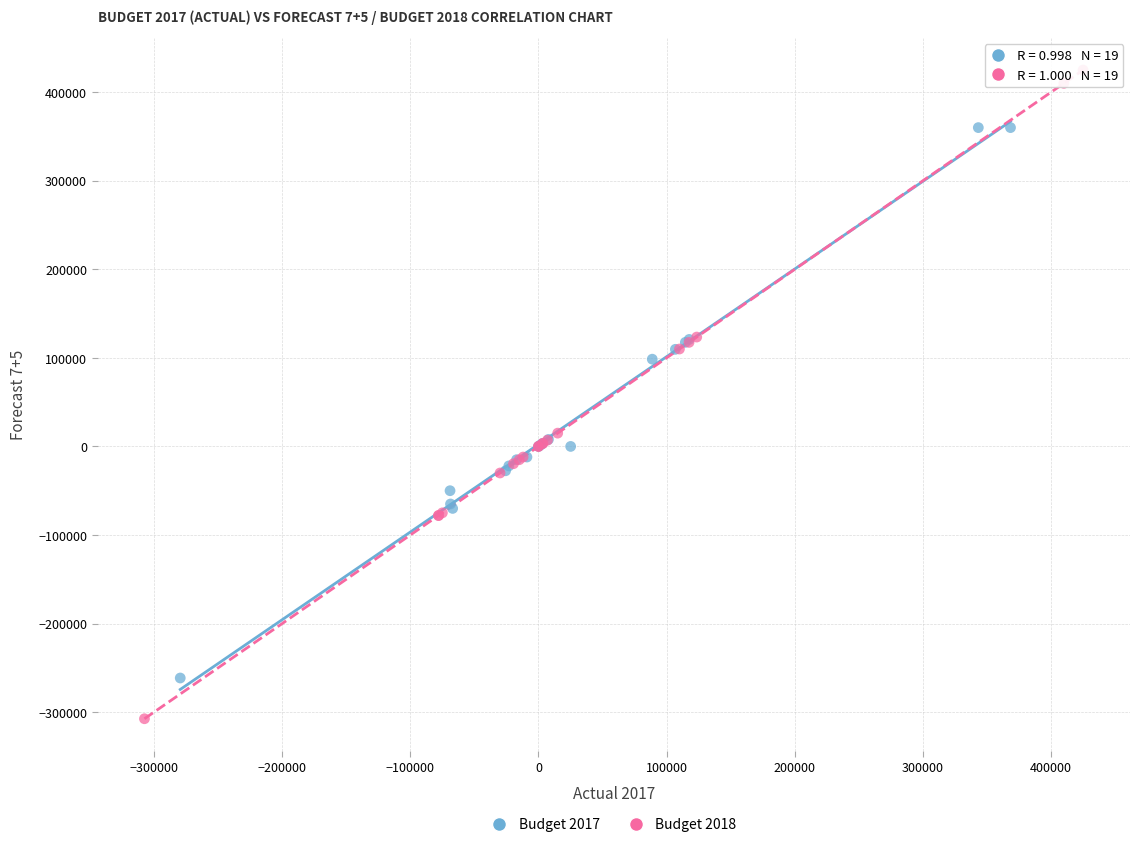

Which series has the largest Y range (max minus min)?

Budget 2018